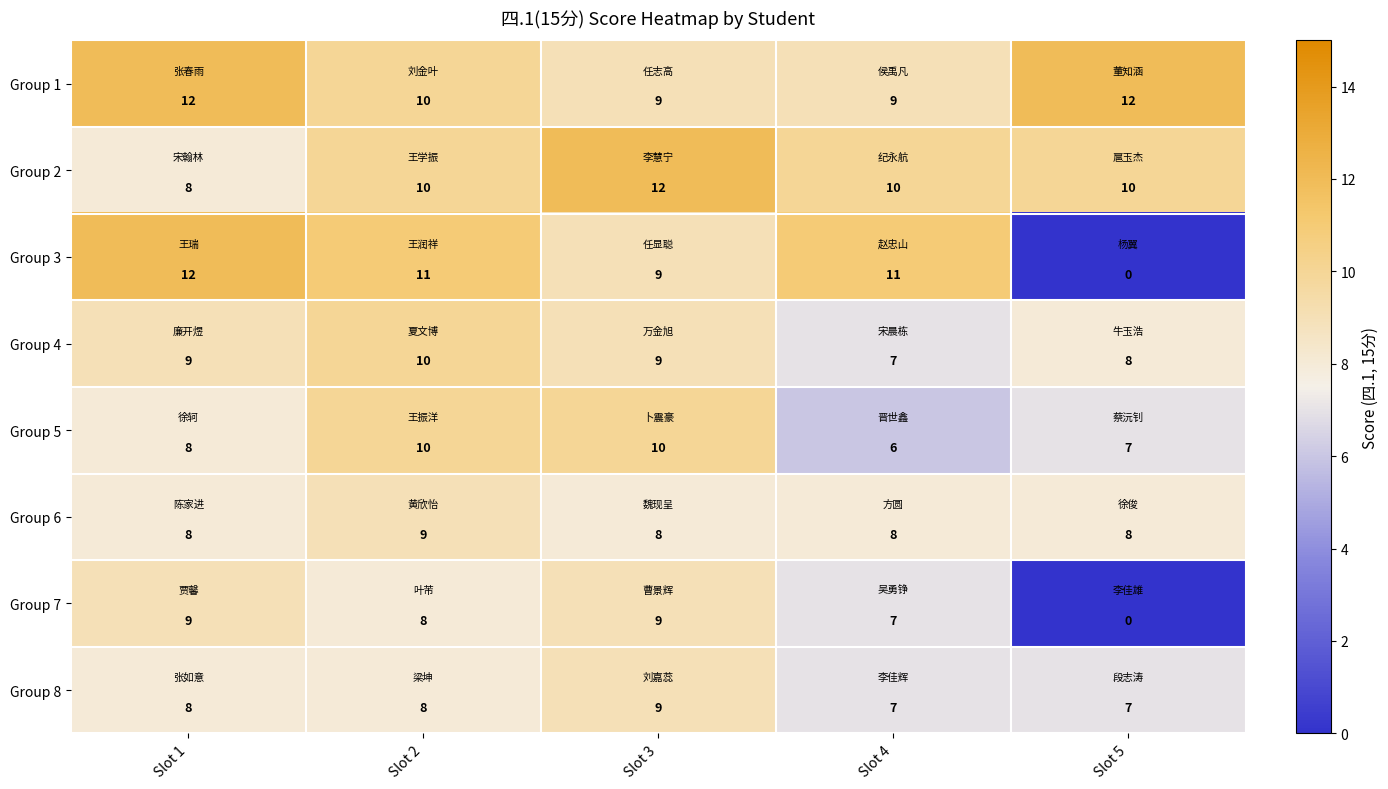

What is the average value of the Group 6 series?

8